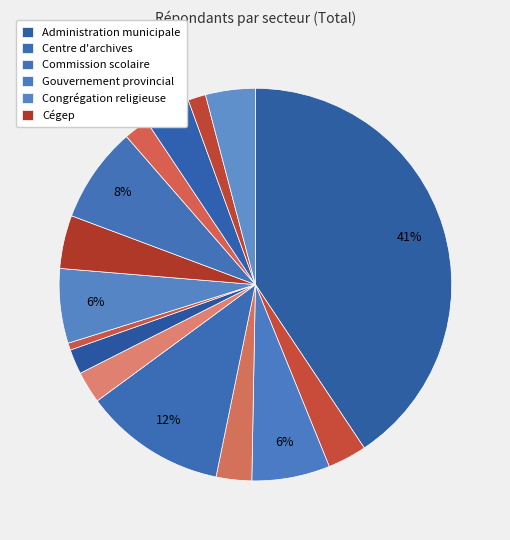

Count the number of slices in the pie.

15